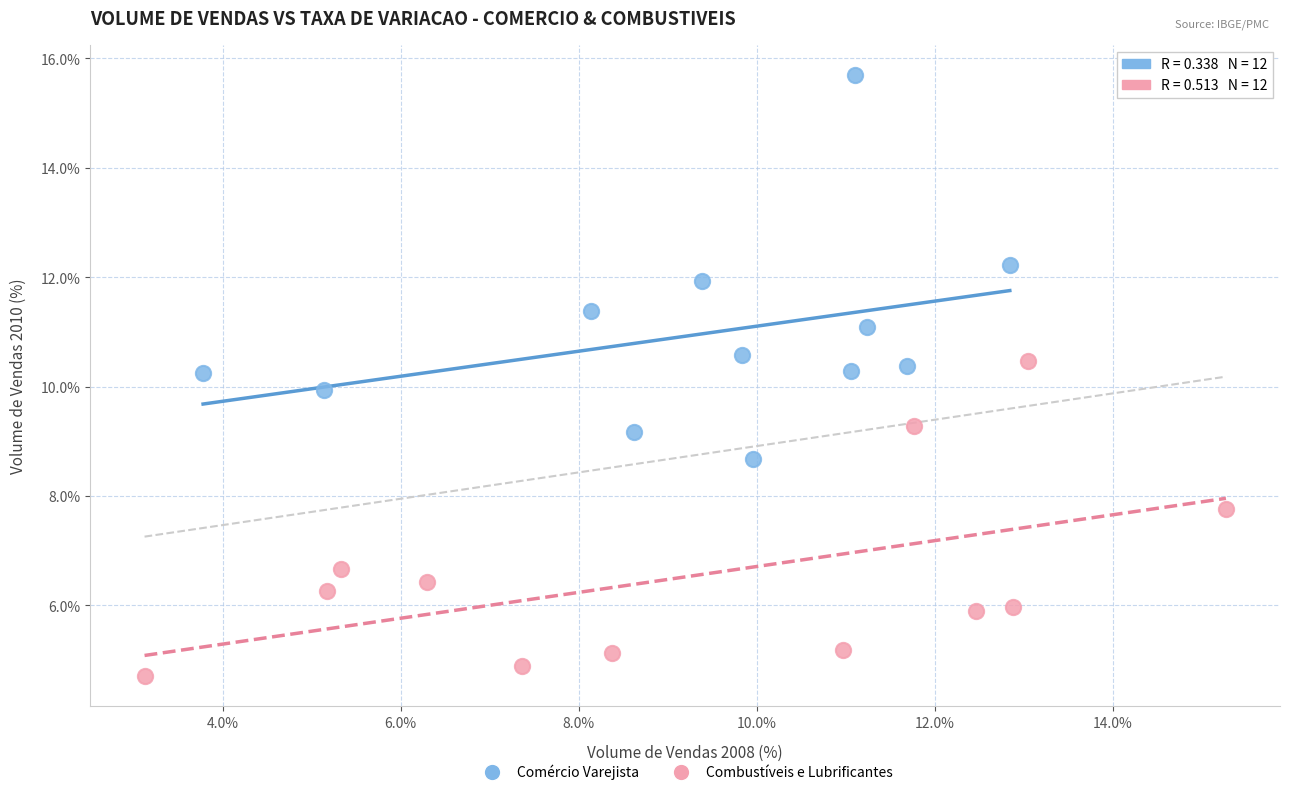

Which series contains the lowest Y value?

Combustíveis e Lubrificantes